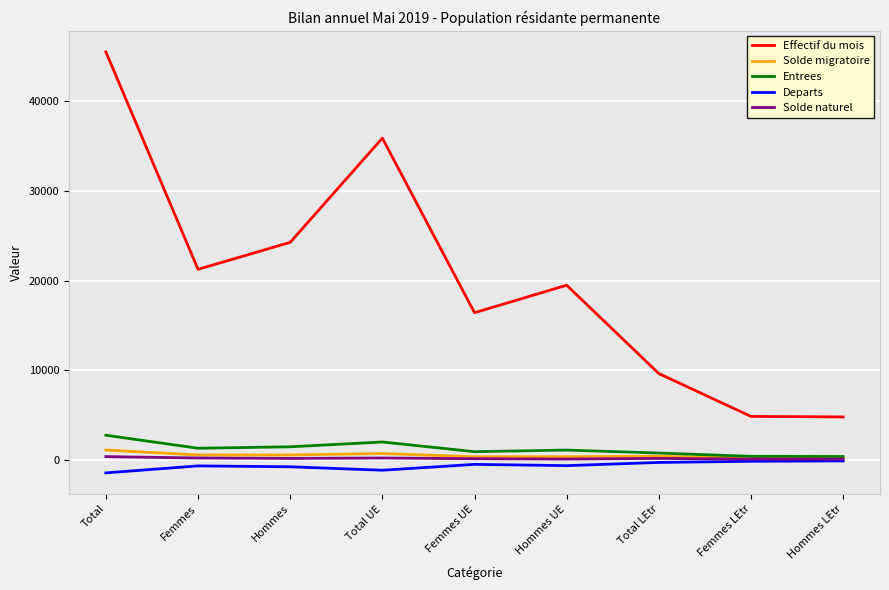

True or false: Effectif du mois and Solde naturel intersect in this chart.

False